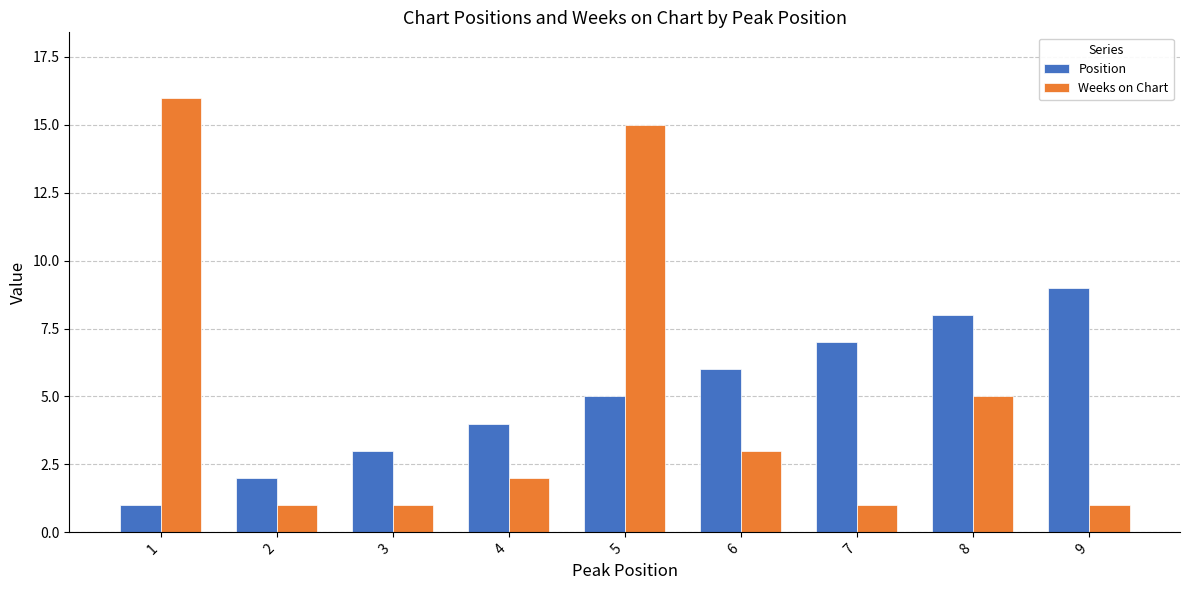

How many bars are there in each group?

2